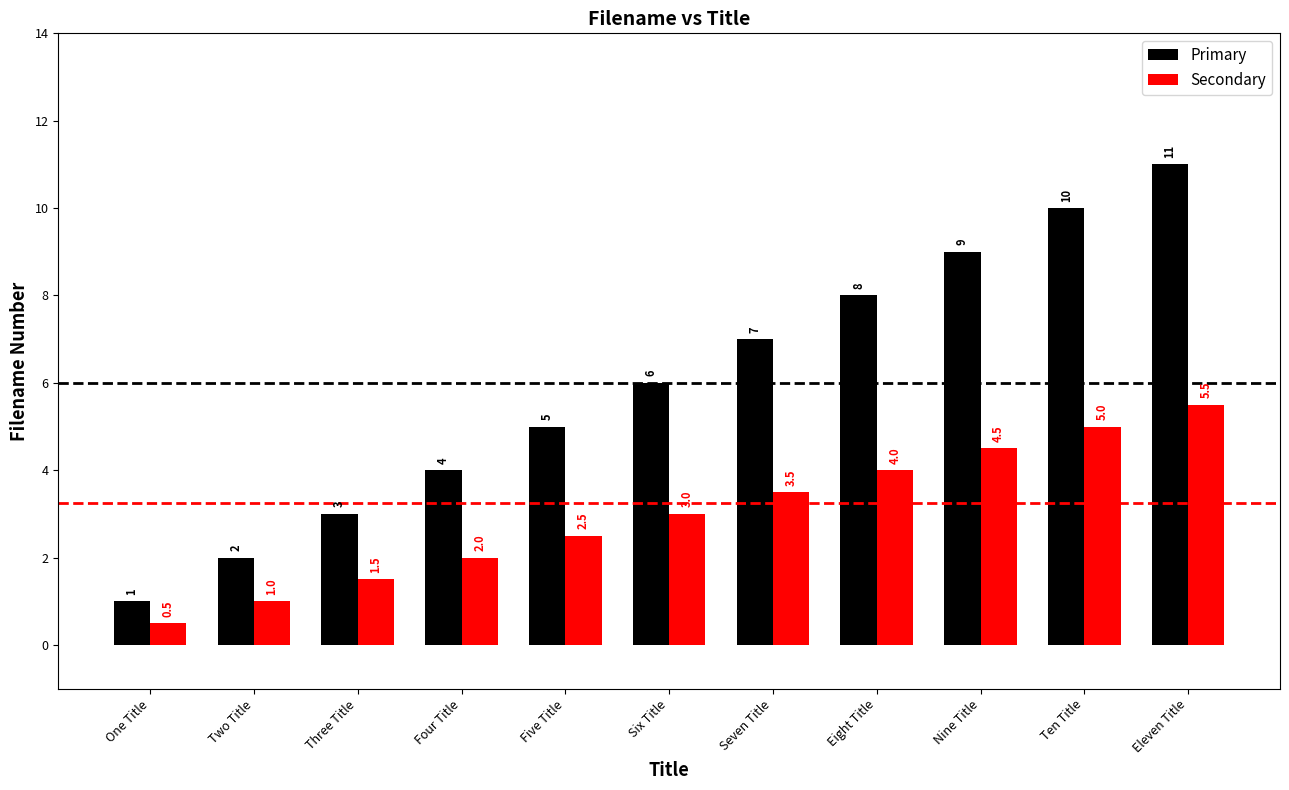

The value of Secondary at Four Title is 0.4. True or false?

False